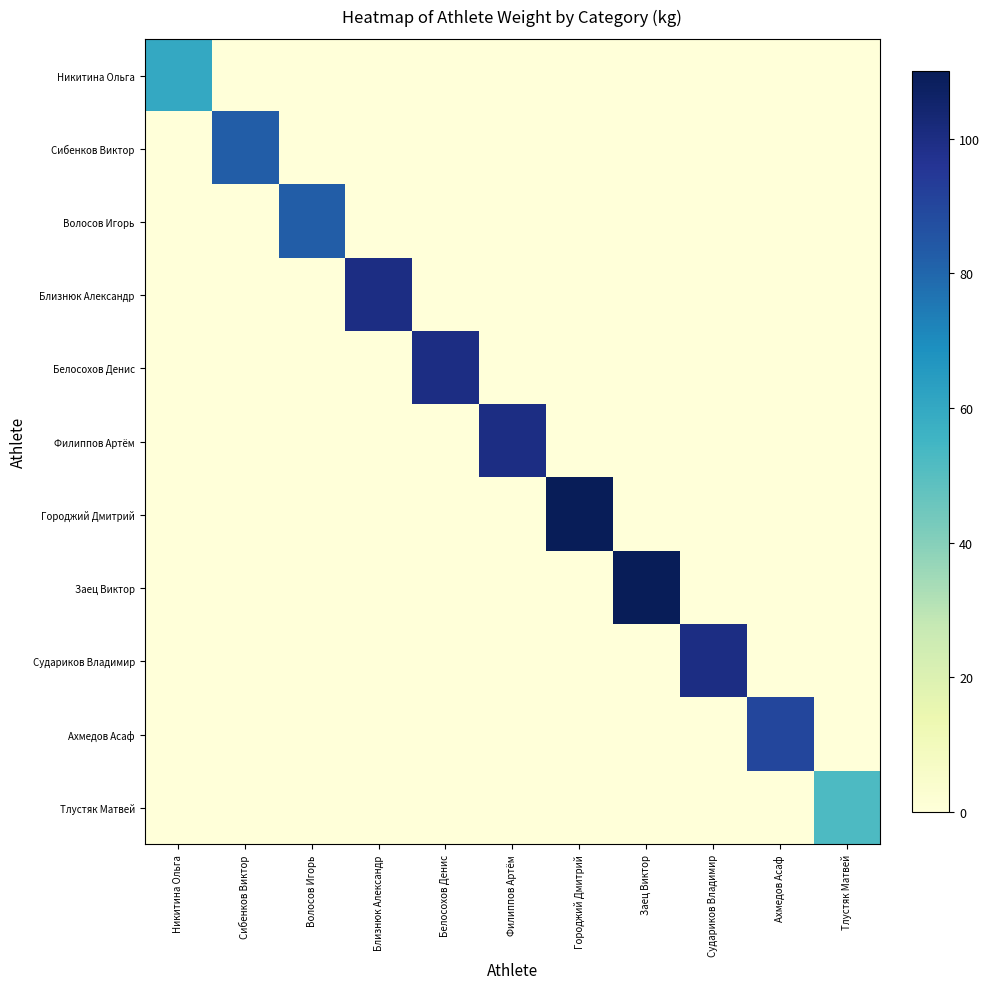

How many distinct data groups are displayed?

11